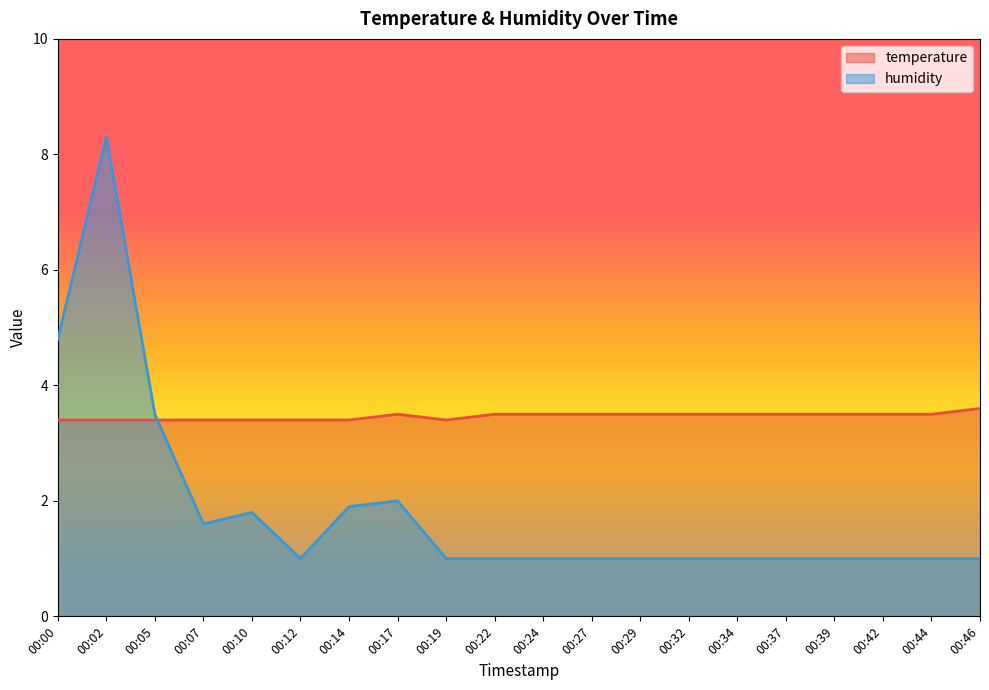

True or false: temperature has more than 0 interior local peaks.

True